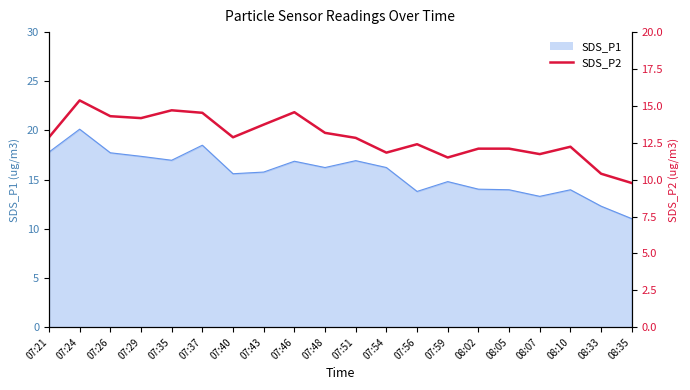

The value at 07:40 is 6.7. True or false?

False